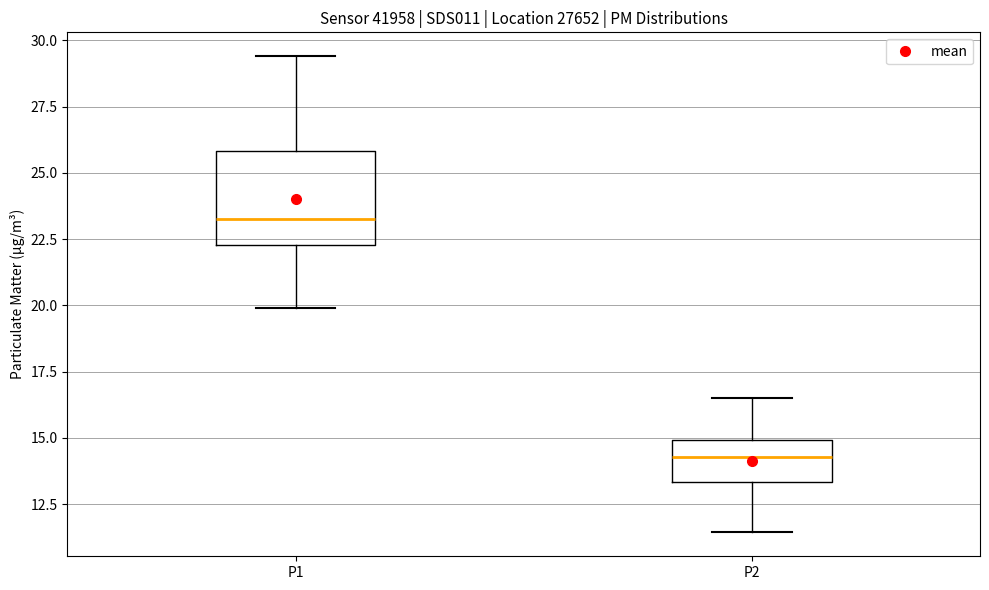

Where does the upper whisker of the box for P2 end on the y-axis? The values are not printed on the chart, so give them approximately, as read against the axis.

16.5